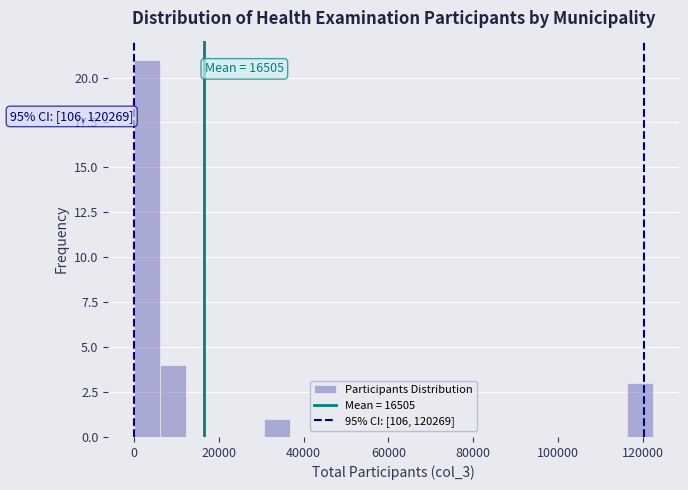

Read against the x-axis, roughly where is the centre of the tallest bar?

4000